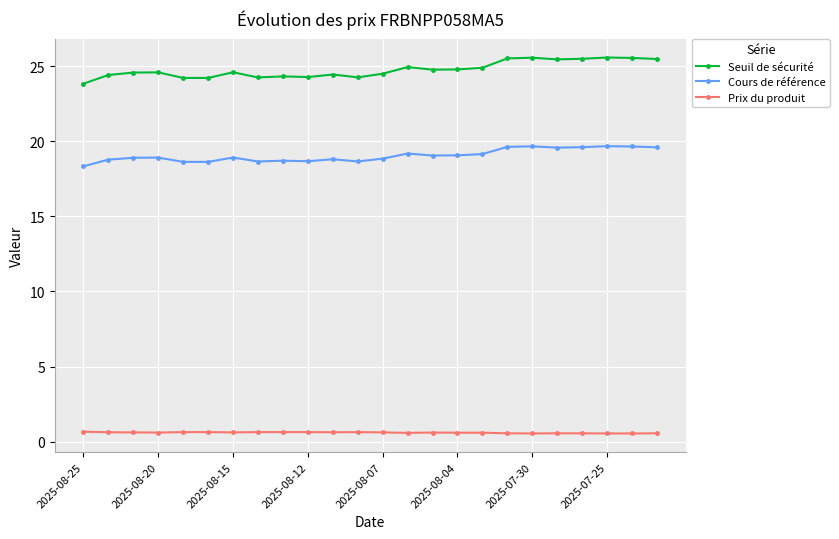

How many values in the Seuil de sécurité series exceed 24?

23